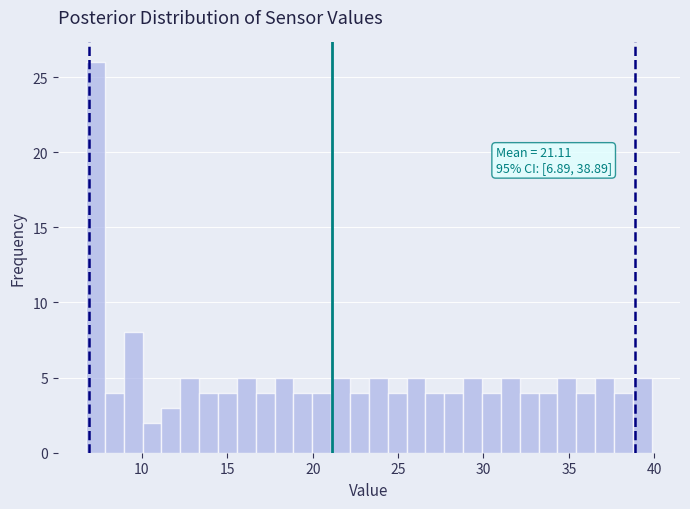

Read against the x-axis, roughly where is the centre of the tallest bar?

7.5